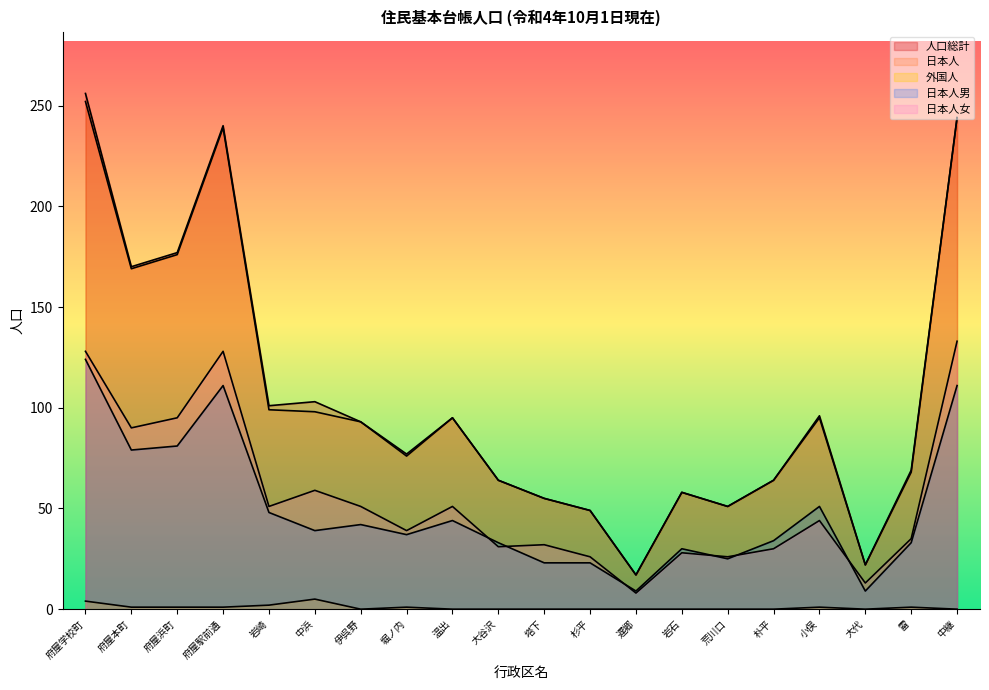

What is the label of the 1st point from the right?

中継